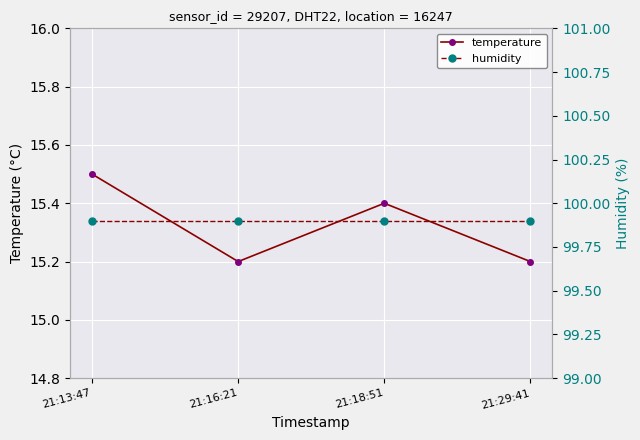

How many lines are shown in the chart?

2